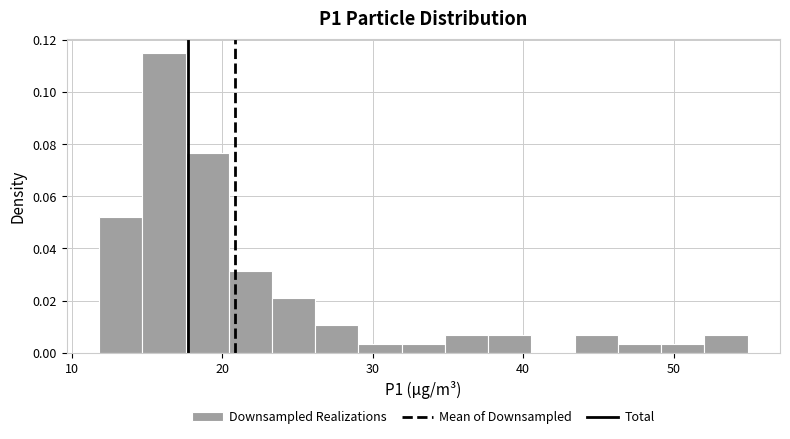

Read against the x-axis, roughly where is the centre of the tallest bar?

16